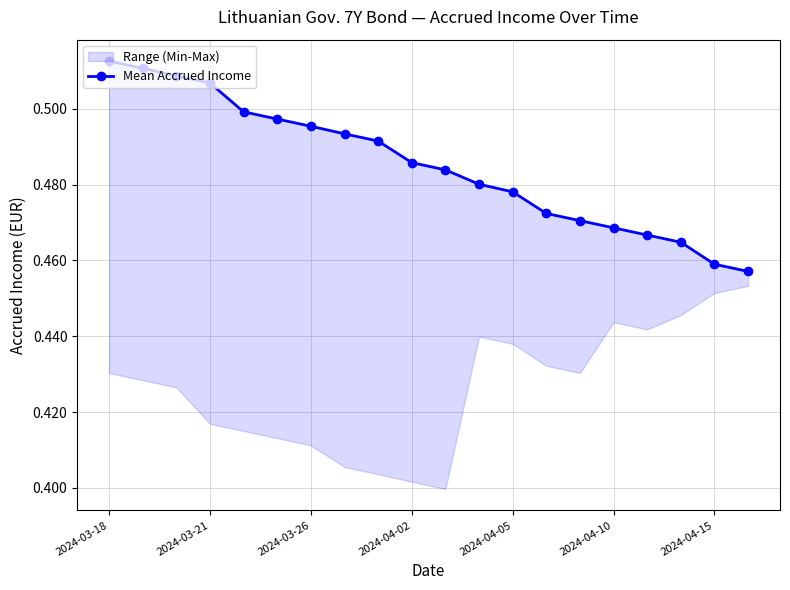

What is the maximum value shown in the chart?

0.5